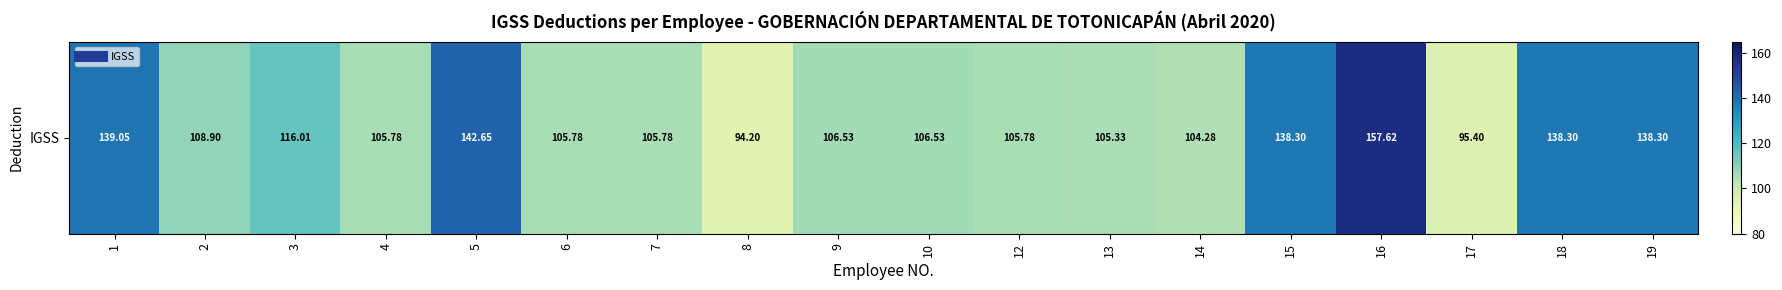

Read the value at 14.

104.3